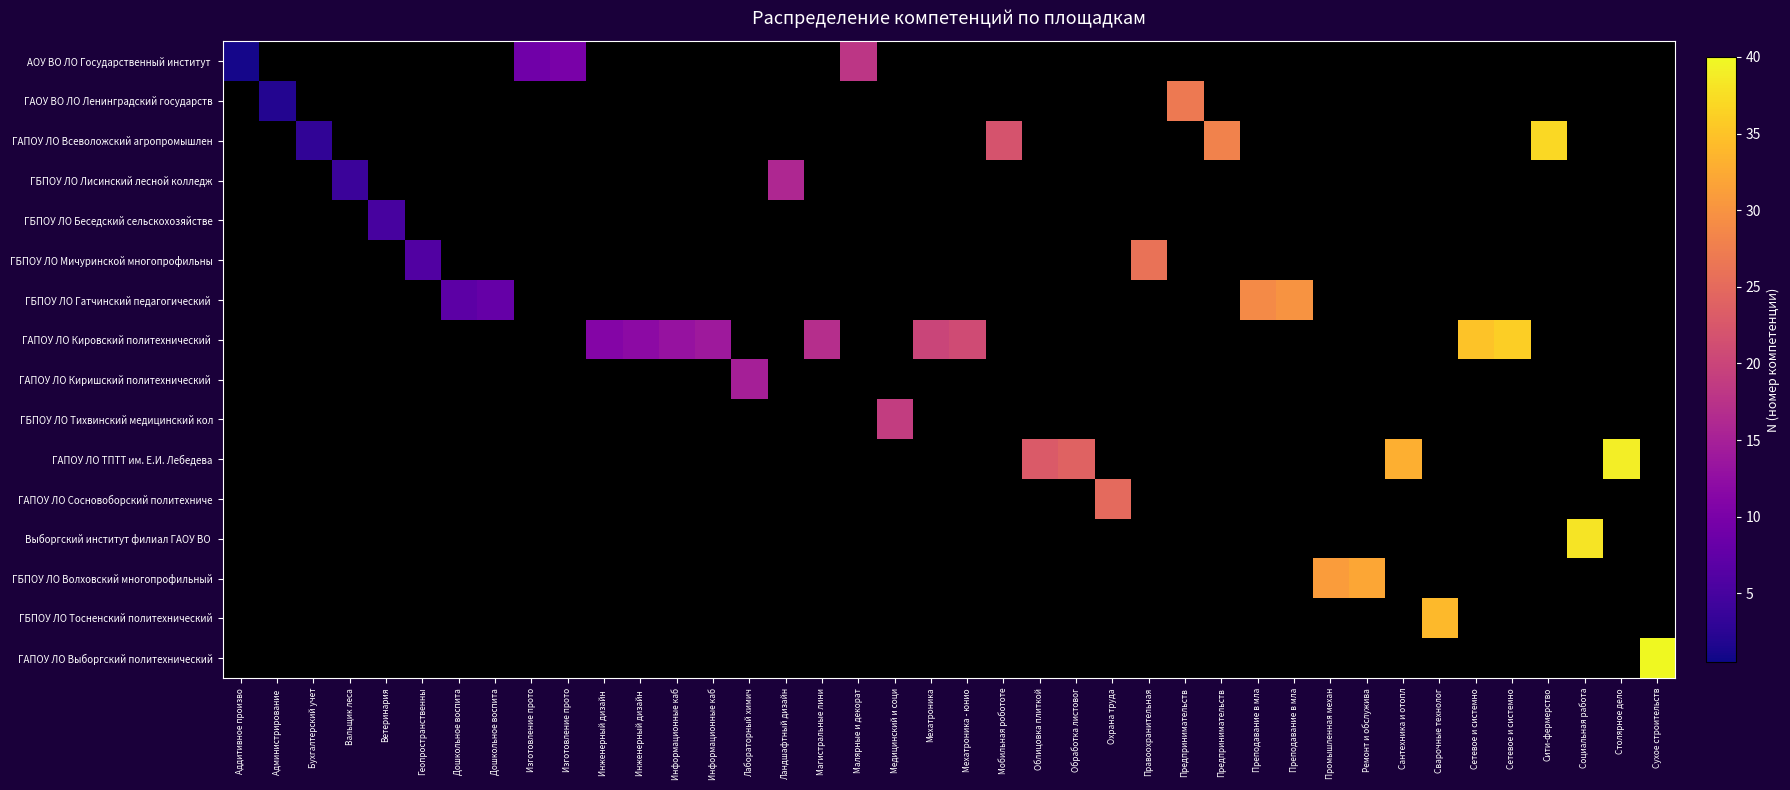

What is the spread (max minus min) of values at Сетевое и системно?

35